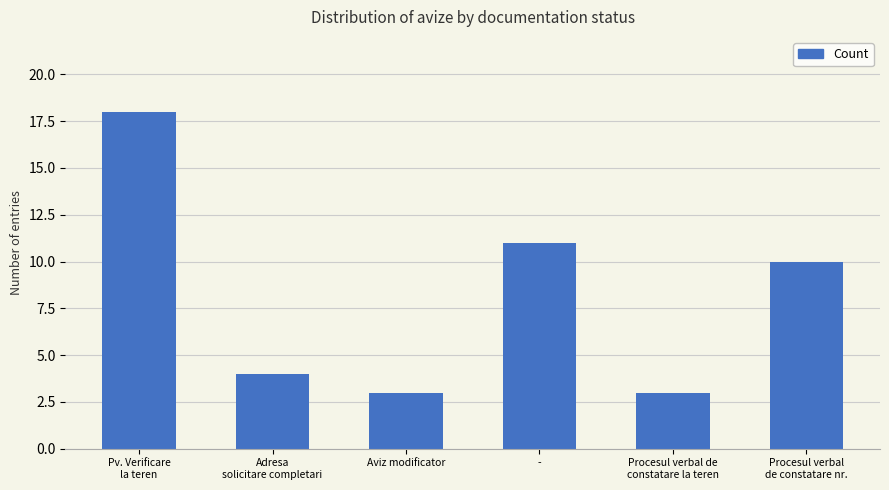

Where does the data first go above 10?

Pv. Verificare
la teren